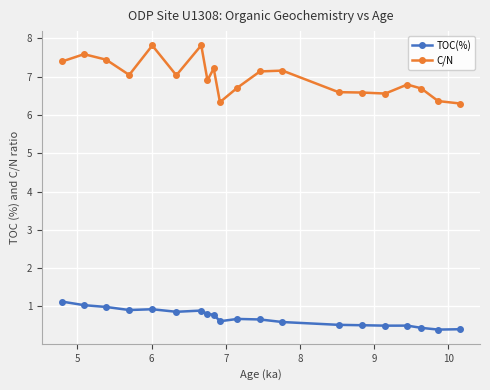

What is the highest value of the C/N series?

7.8